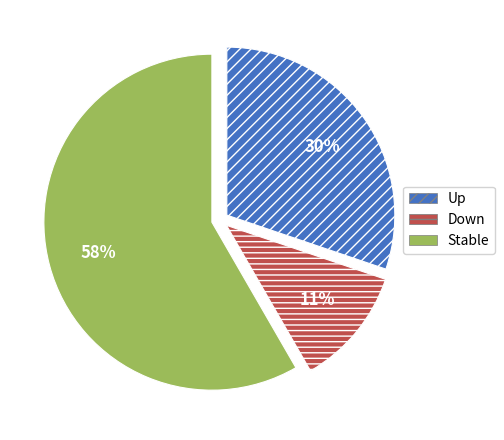

What percentage is the Down slice, to the nearest percent?

11%